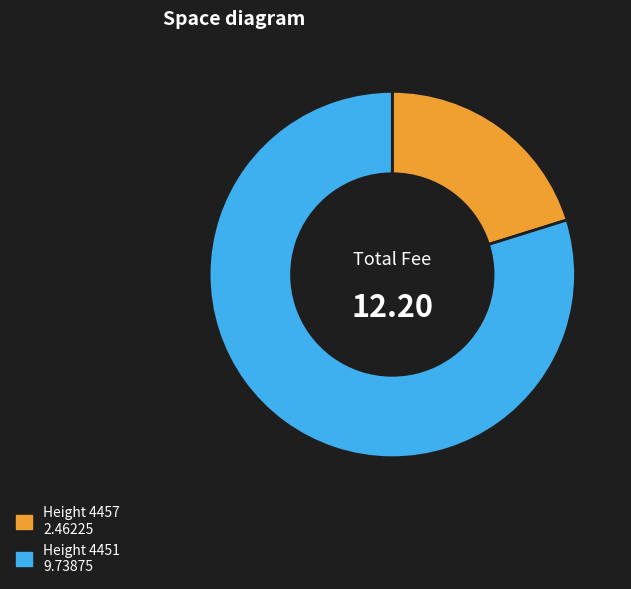

Does any single category account for the majority?

Yes